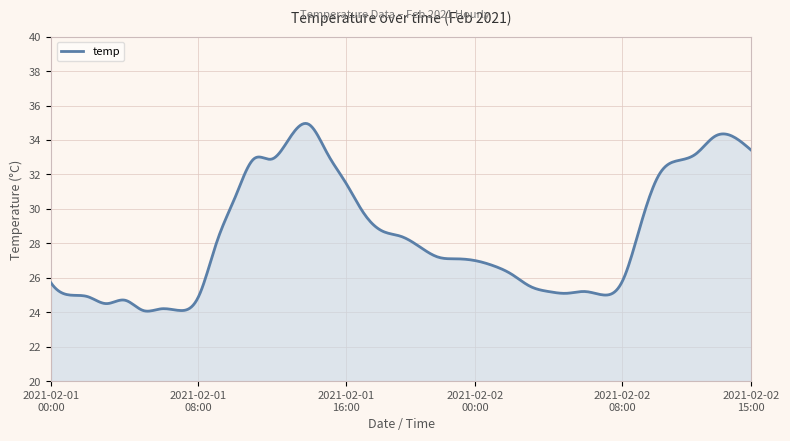

What is the difference between the maximum and minimum values?

10.9